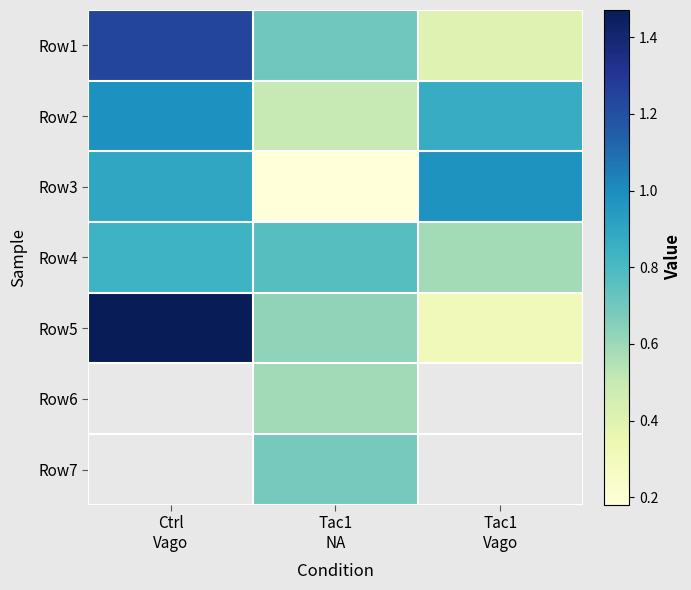

At which label does Row6 first exceed 0?

Tac1 NA